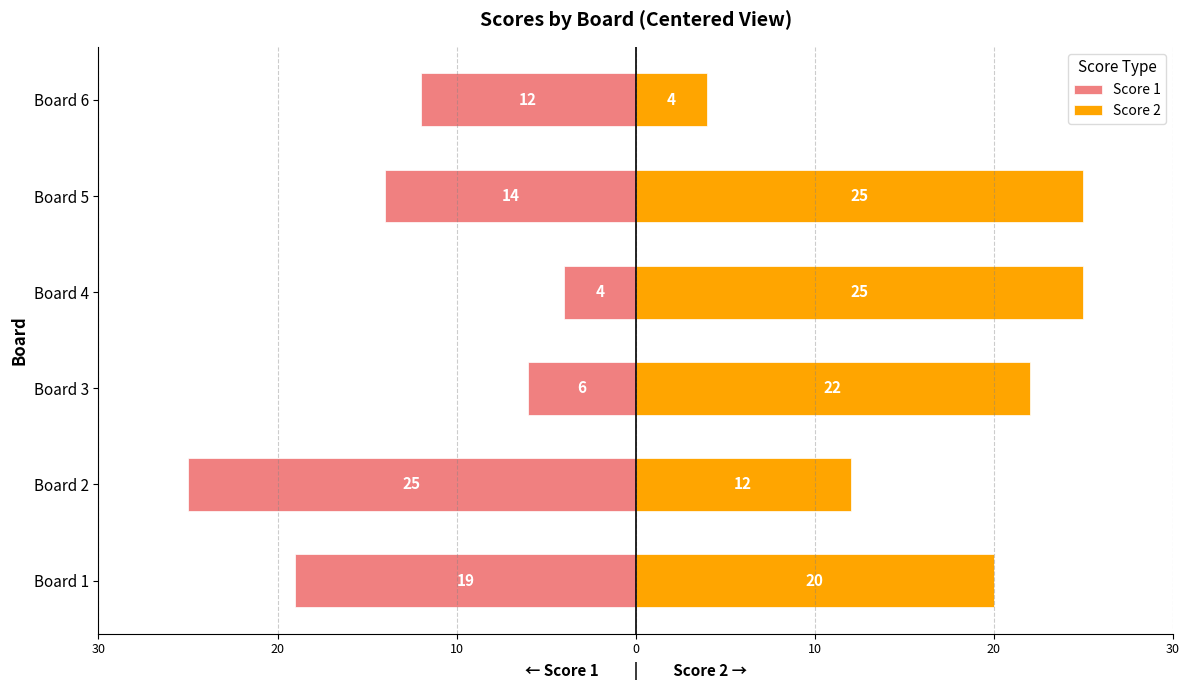

Reading right to left, list all the values displayed in this chart.

Score 1: -12	-14	-4	-6	-25	-19
Score 2: 4	25	25	22	12	20